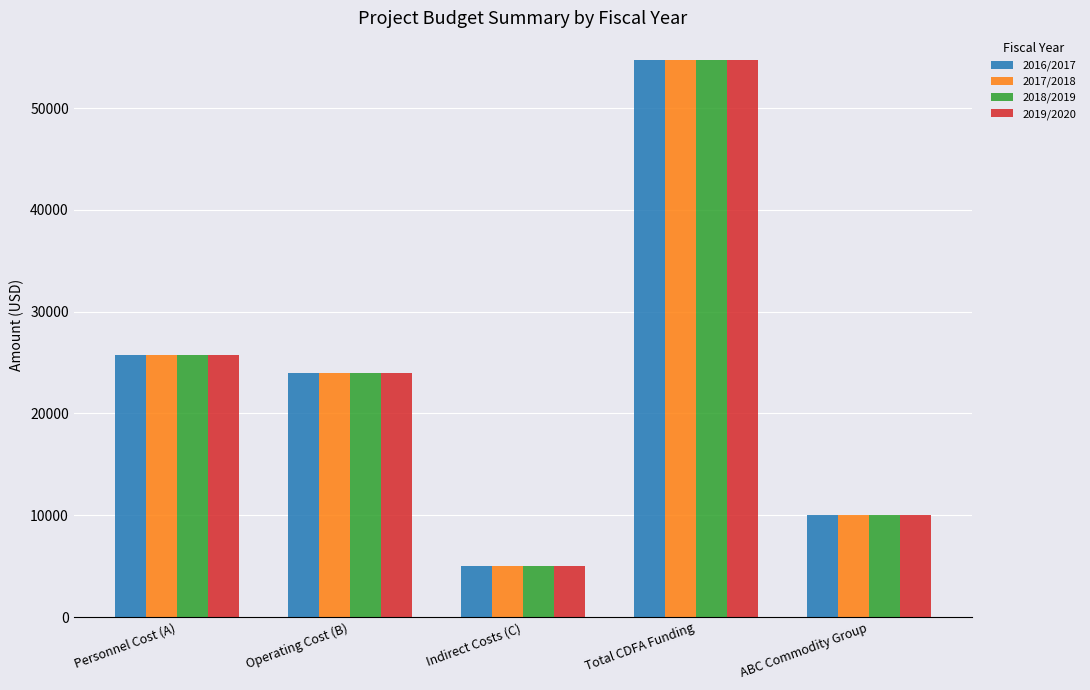

How many distinct data groups are displayed?

4